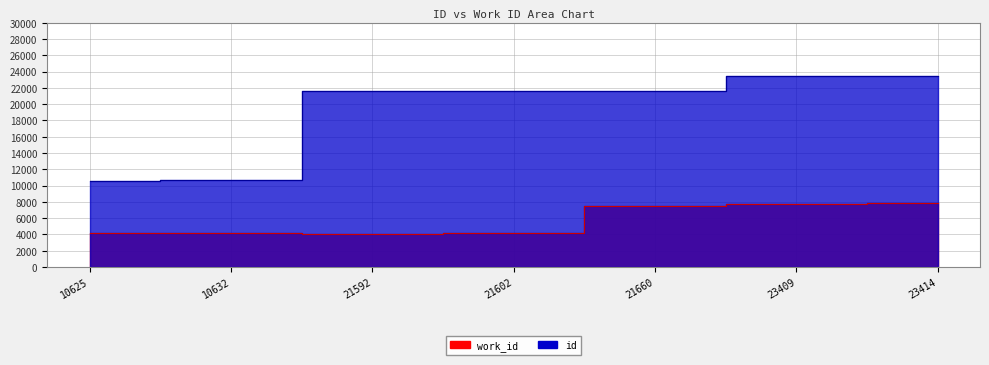

Reading right to left, what are all the values shown in this chart?

work_id: 7807	7803	7540	4136	4103	4138	4136
id: 23414	23409	21660	21602	21592	10632	10625